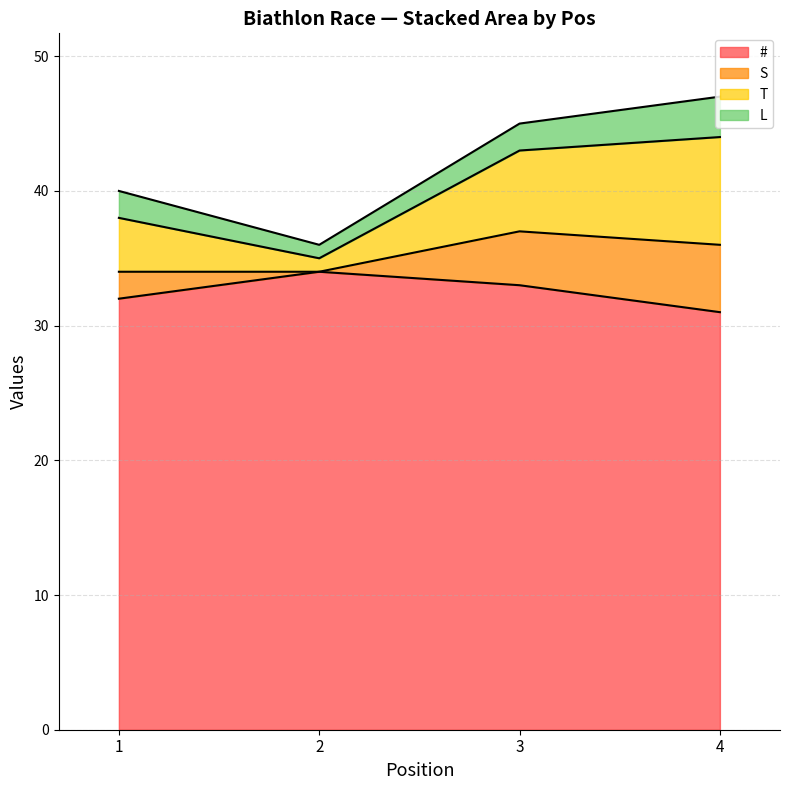

Between 2 and 1, which is larger?

2